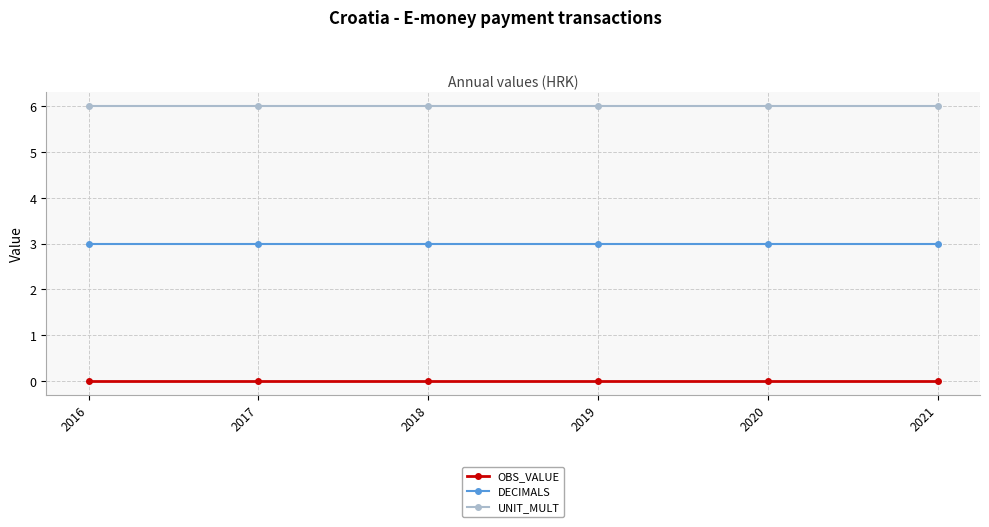

What is the value of the DECIMALS point at the 2nd from the left?

3